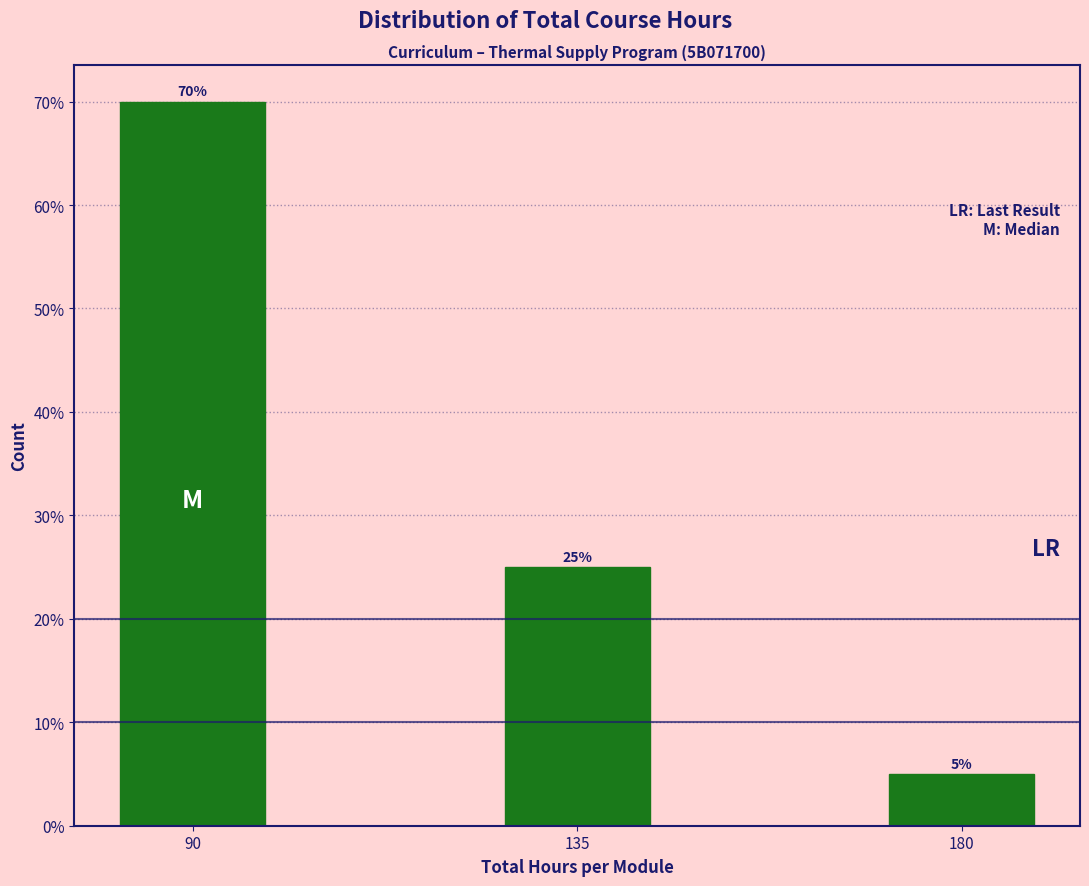

Reading left to right, transcribe all the data shown in this chart.

90=70	135=25	180=5